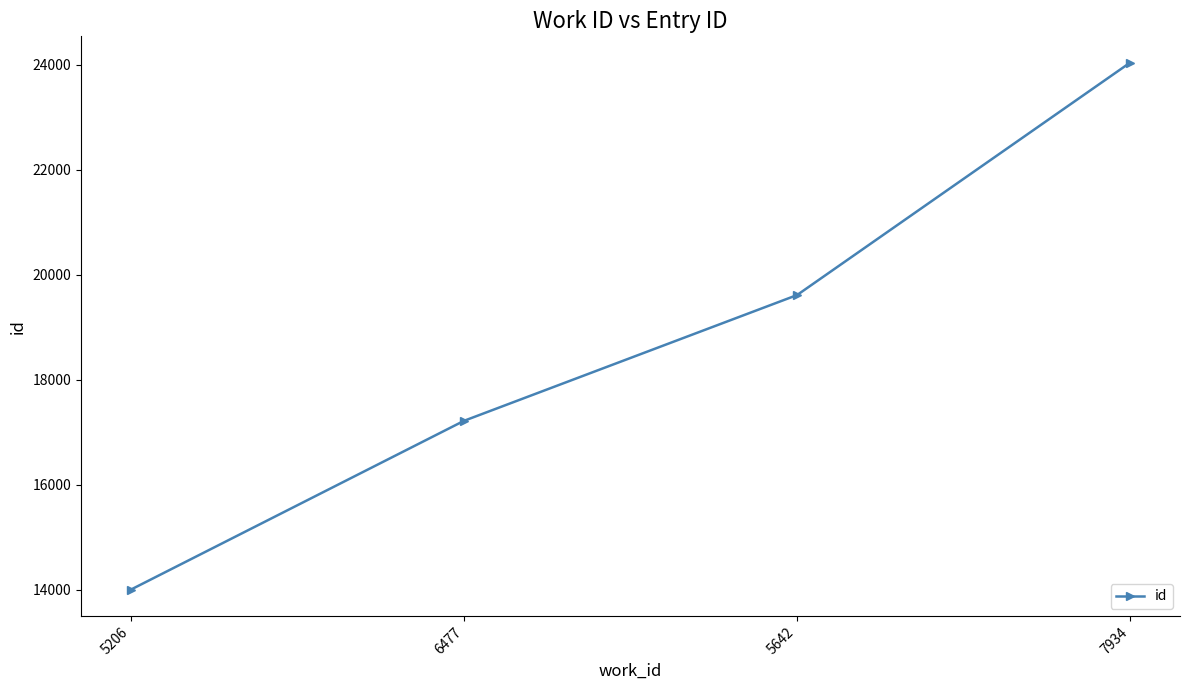

At which category does the chart reach its minimum across all series?

5206